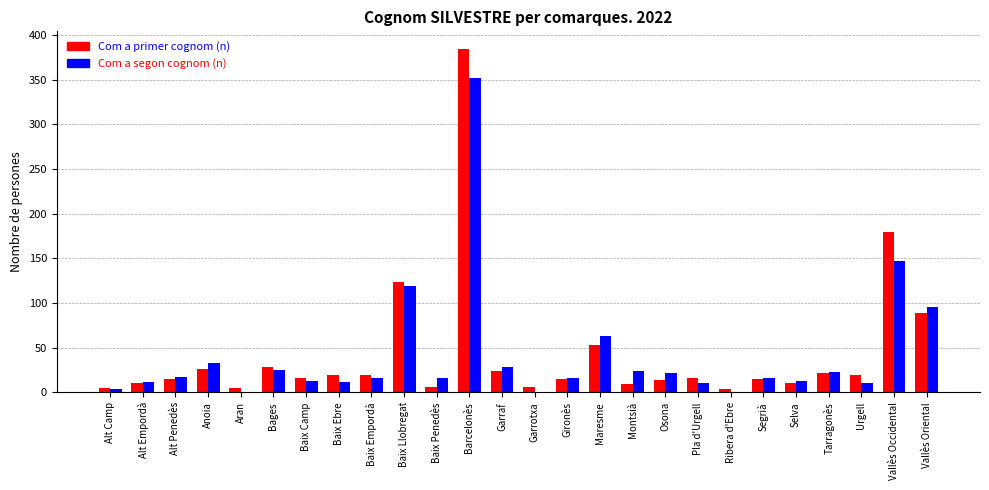

Which series changed the most between Garrotxa and Tarragonès?

Com a segon cognom (n)